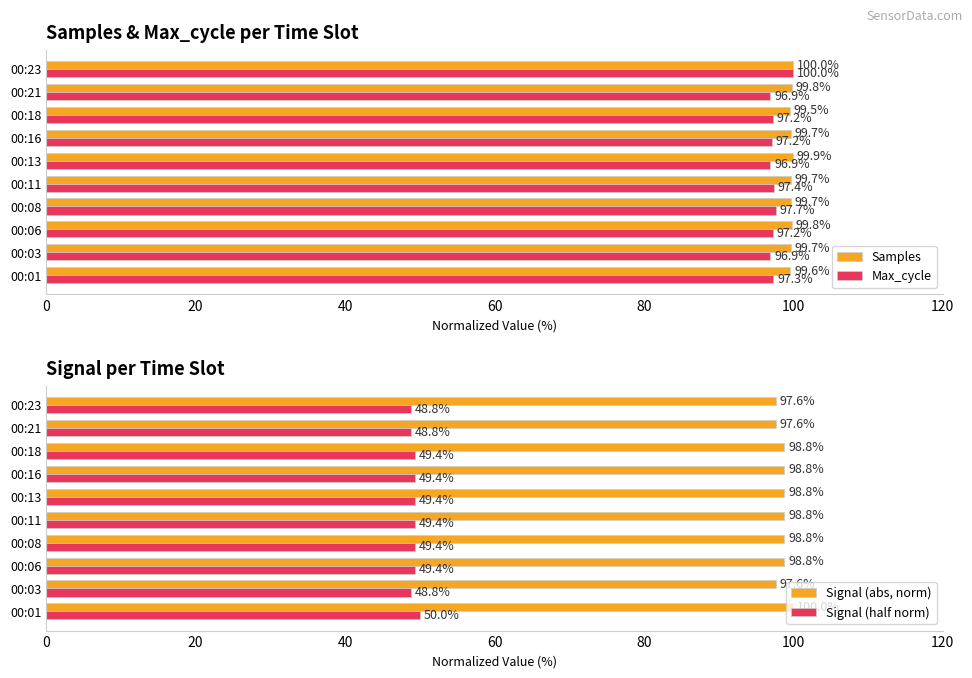

Which series has the largest range (max minus min)?

Max_cycle